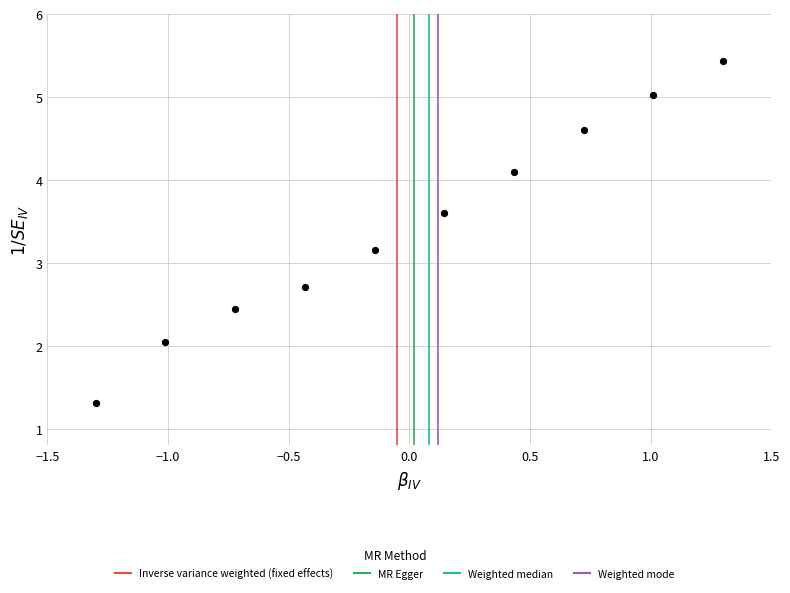

What Y value in the scatter plot is closest to 3?

3.2